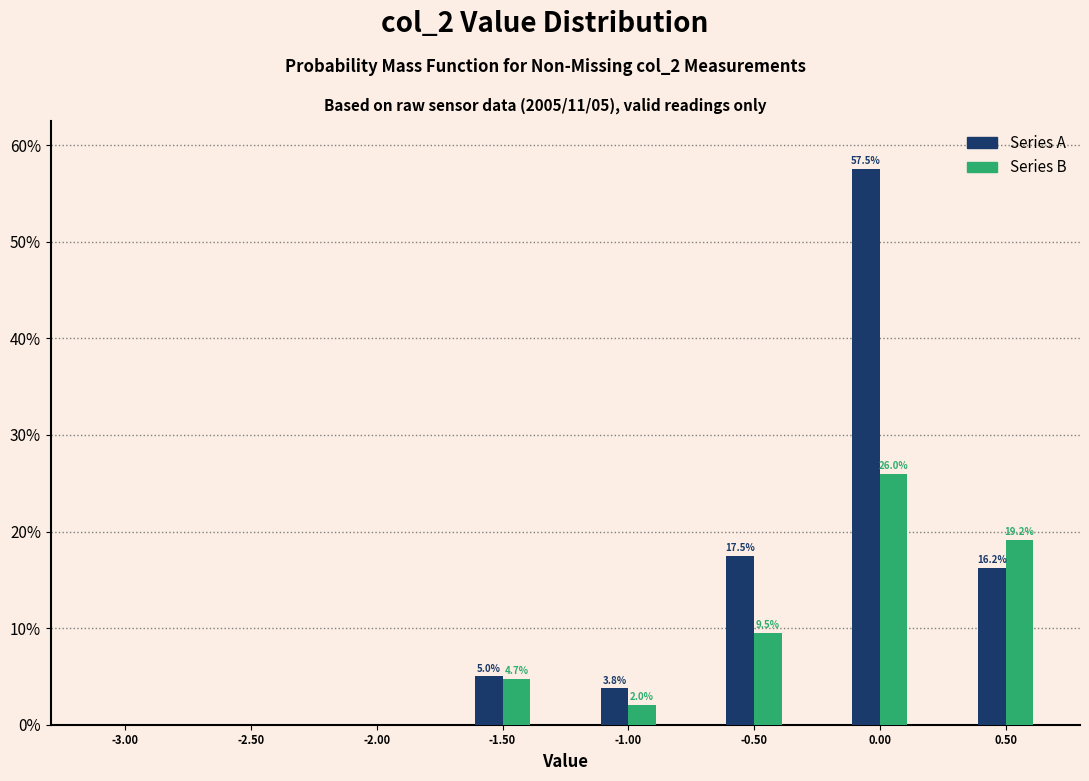

What is the maximum value shown in the chart?

57.5